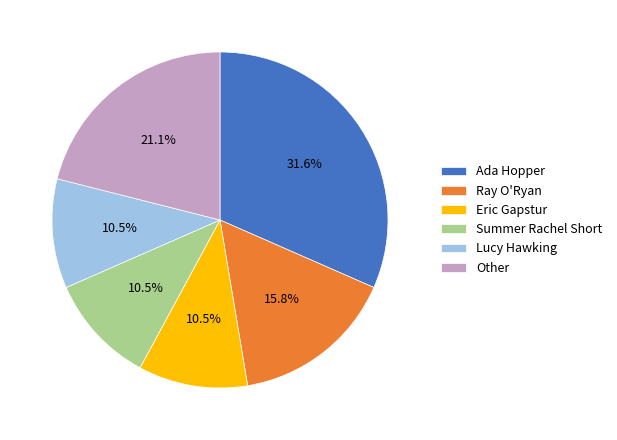

Does Other account for over 50% of the chart?

No